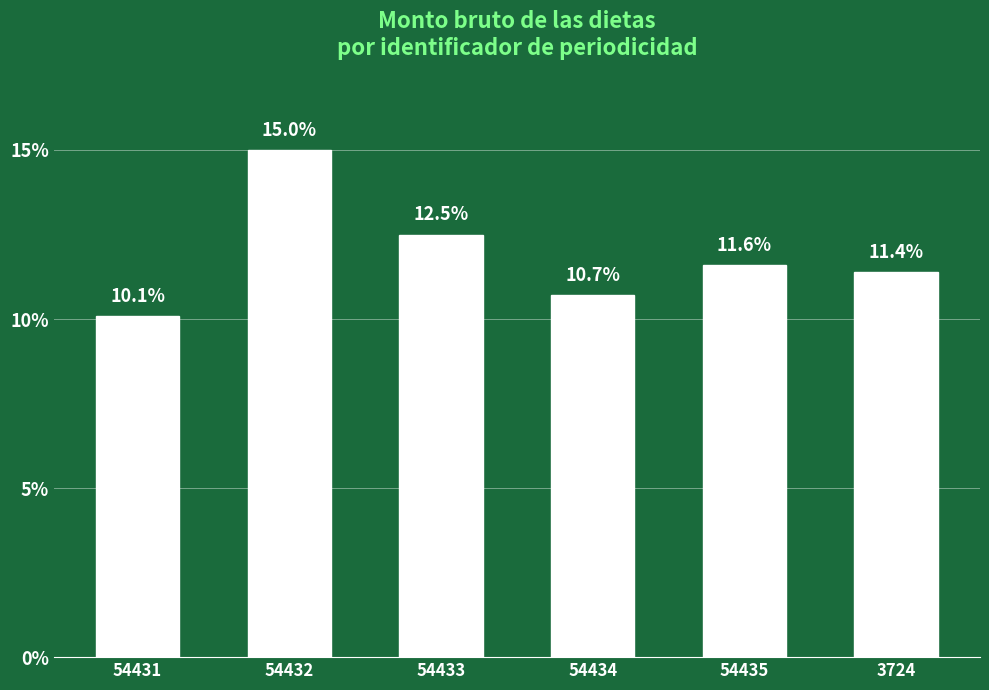

What is the change in value from 54431 to 54434?

+0.6